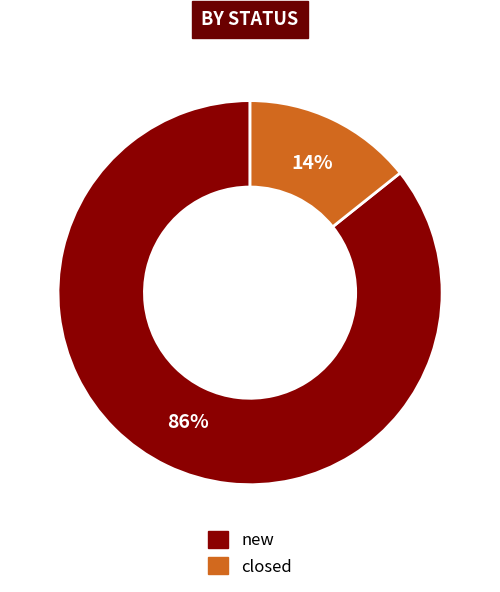

Combined, do new and closed account for over 50%?

Yes